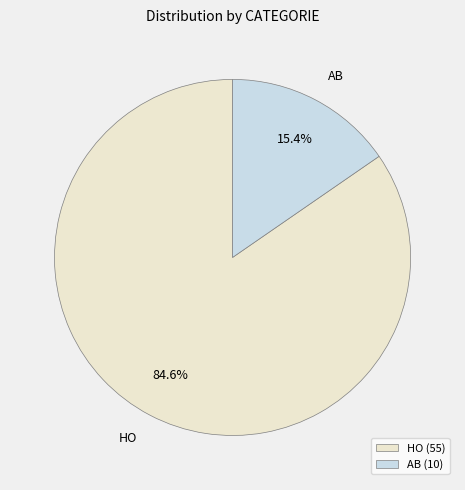

What is the ratio of the value at HO to the value at AB?

5.5